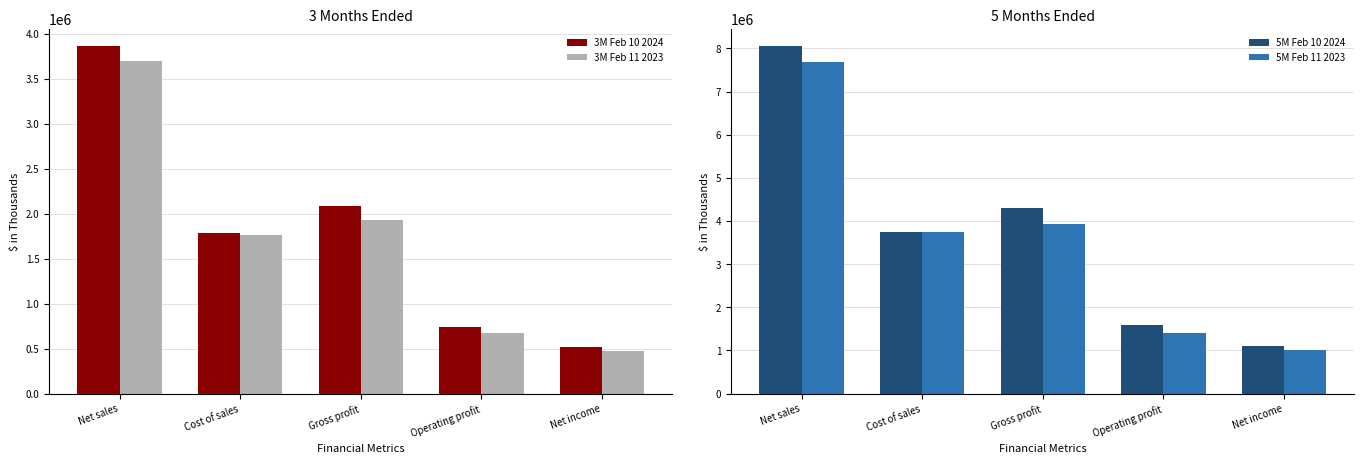

List the labels in order of 3M Feb 11 2023 value, smallest first.

Net income, Operating profit, Cost of sales, Gross profit, Net sales